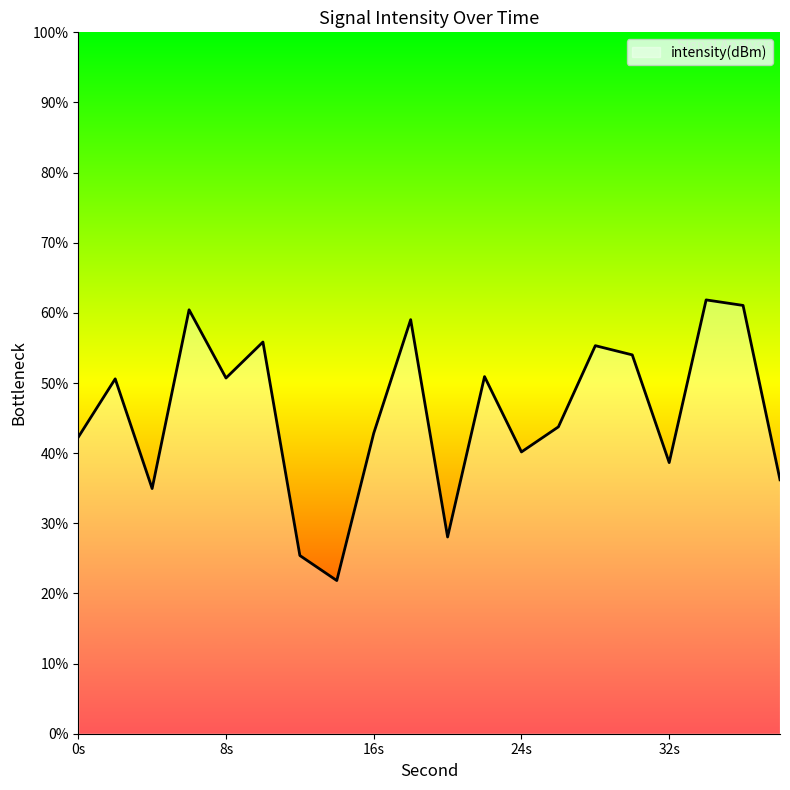

What is the smallest value displayed?

21.8